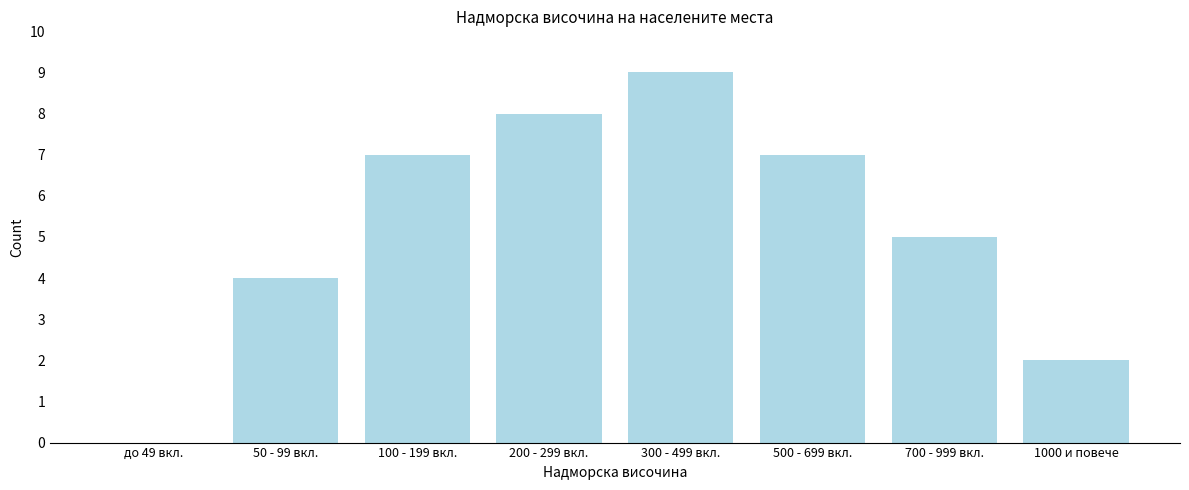

Reading right to left, what are all the values shown in this chart?

1000 и повече=2	700 - 999 вкл.=5	500 - 699 вкл.=7	300 - 499 вкл.=9	200 - 299 вкл.=8	100 - 199 вкл.=7	50 - 99 вкл.=4	до 49 вкл.=0